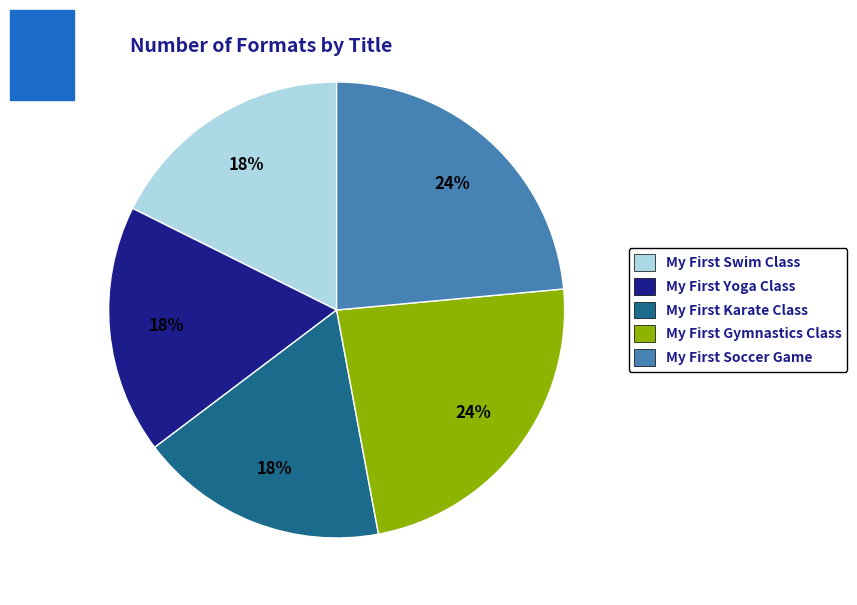

Count the number of slices in the pie.

5